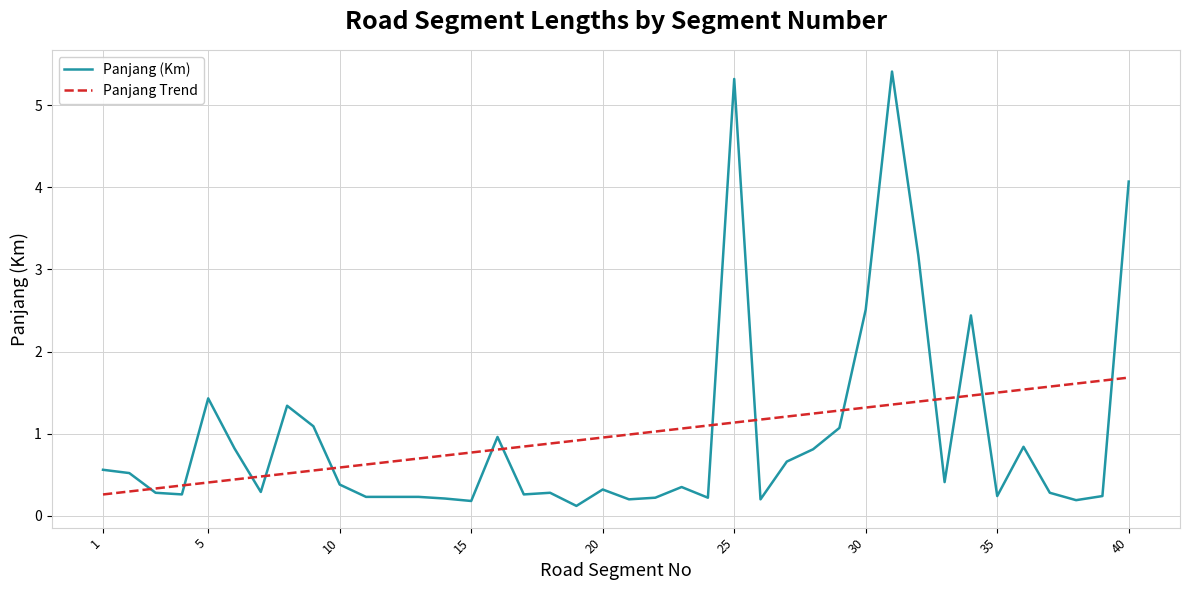

Rank the series by their maximum value, from lowest to highest.

Panjang Trend, Panjang (Km)